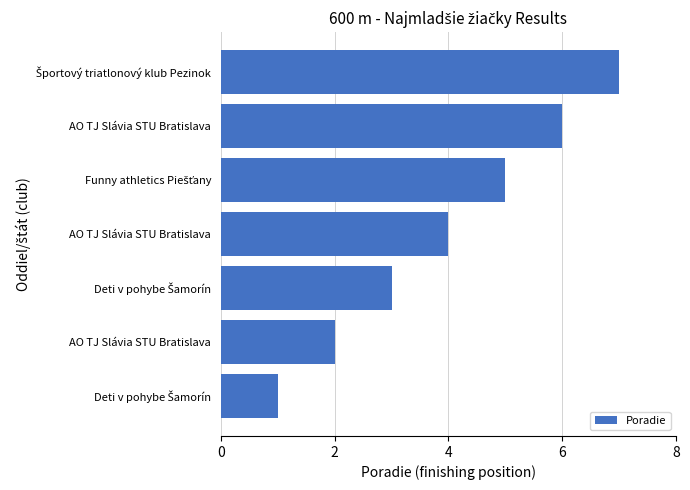

How many bars are there in total?

7